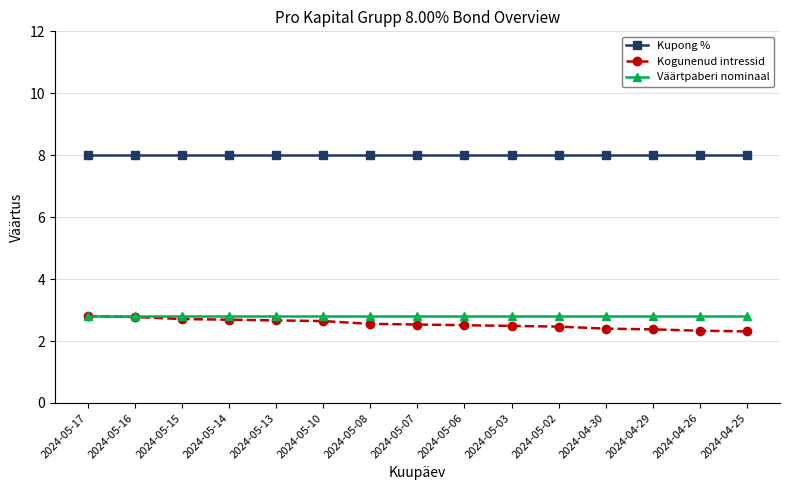

True or false: Kogunenud intressid and Kupong % cross at least once.

False